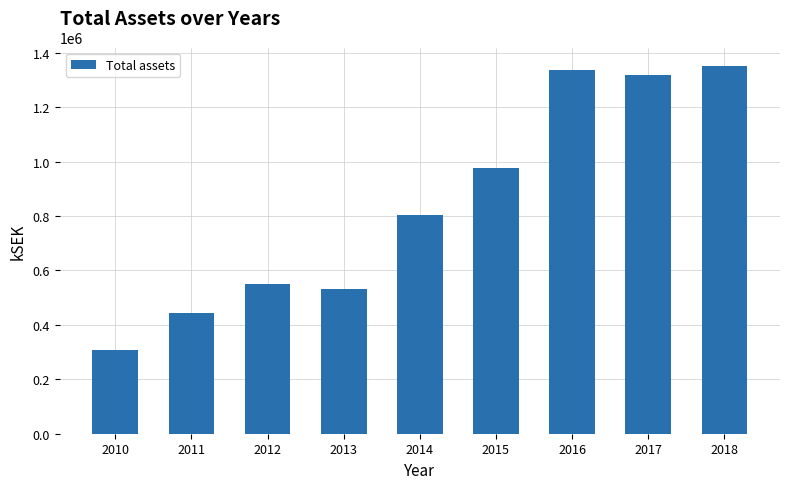

True or false: the data shows 176333.8 at 2011.

False